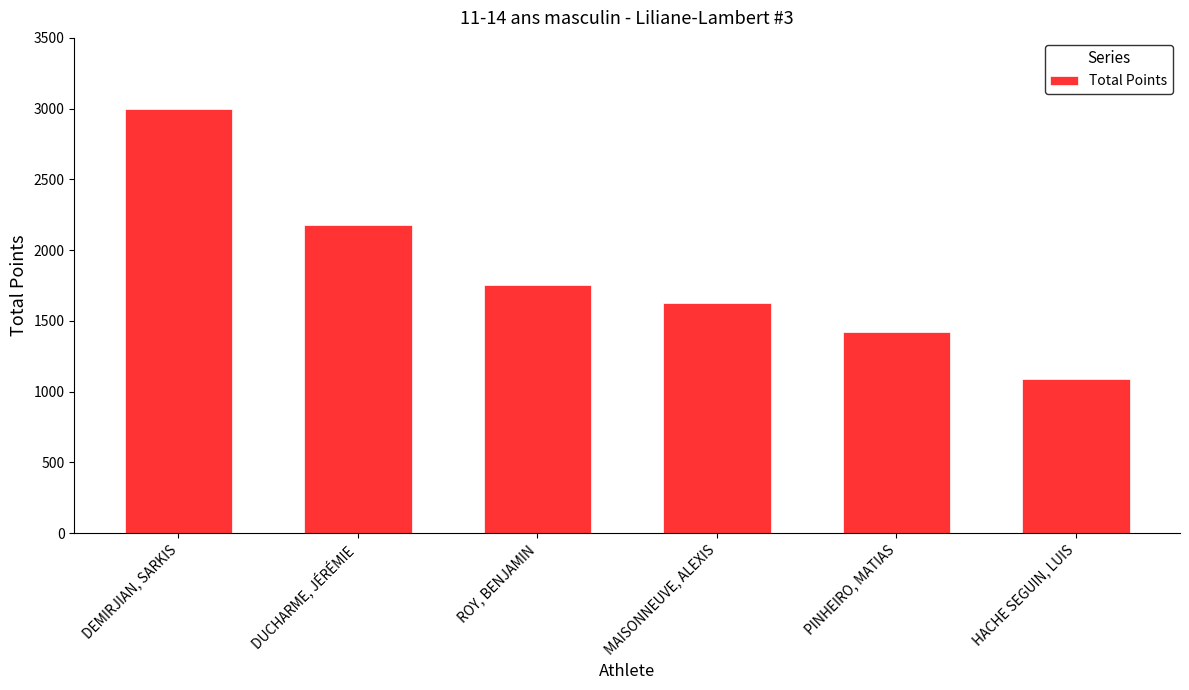

The chart shows a value of 1627 at MAISONNEUVE, ALEXIS. True or false?

True